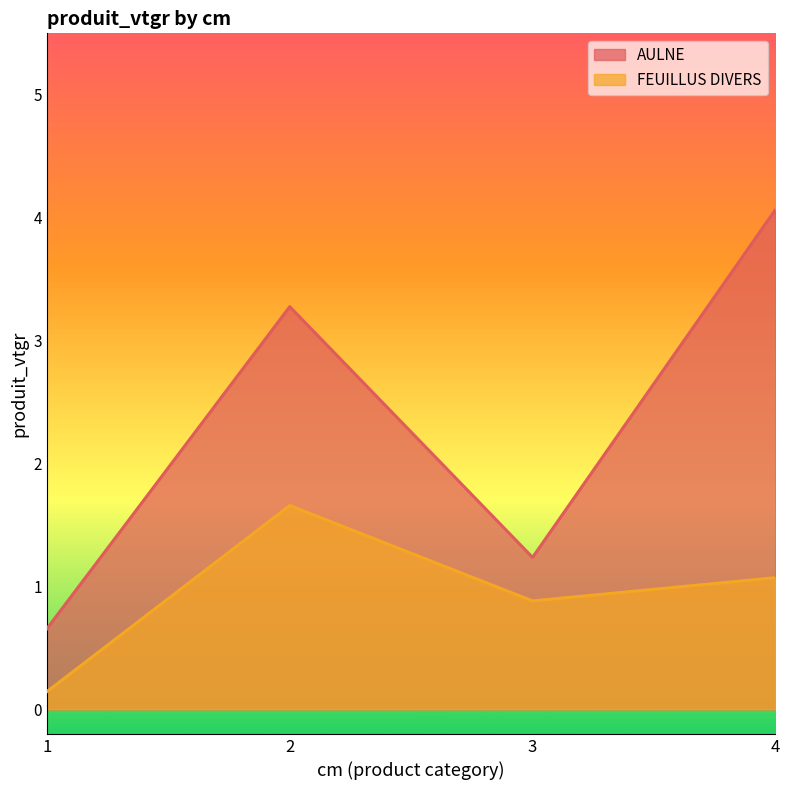

At which category does AULNE reach its first local peak?

2